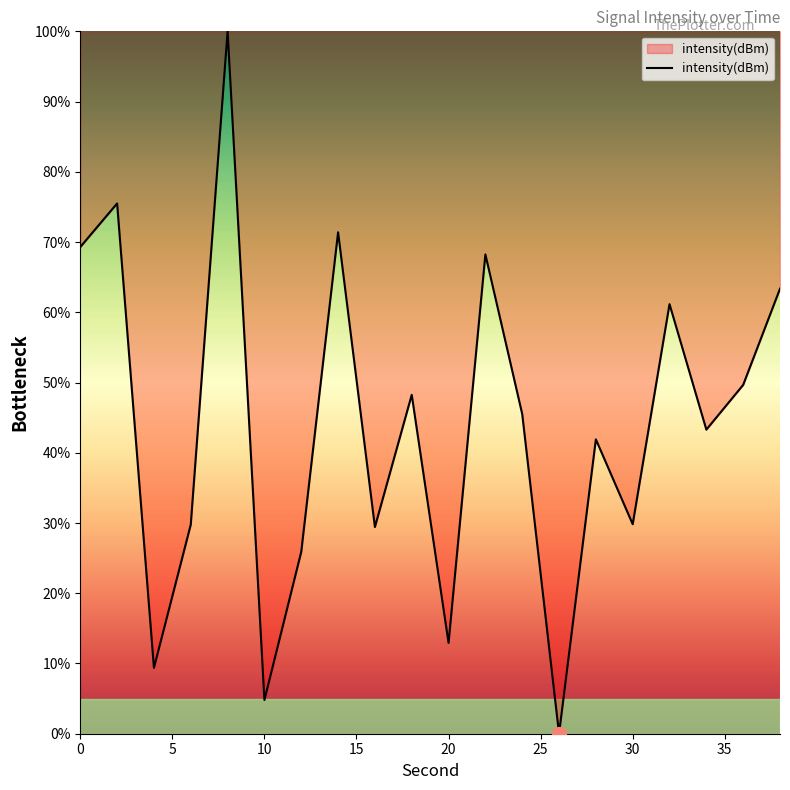

What is the difference between the maximum and minimum values?

100.0